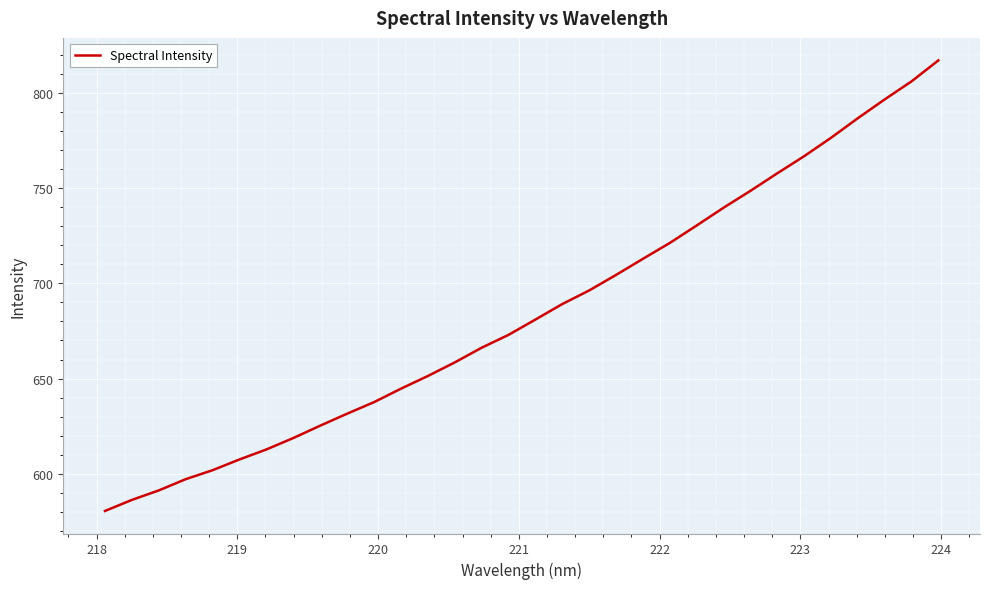

What is the maximum value shown in the chart?

817.2